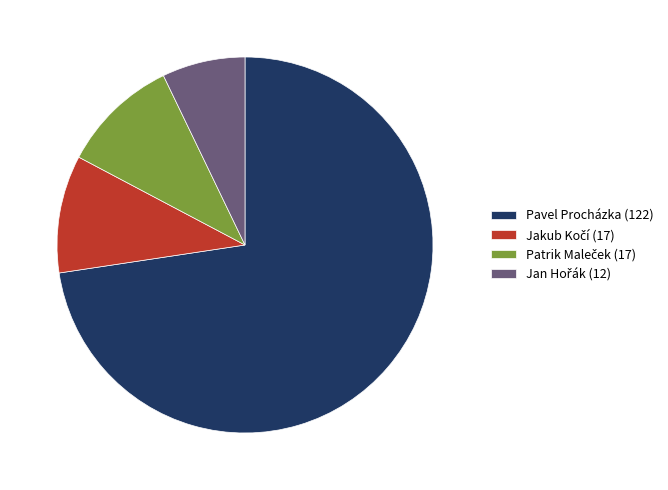

How many slices are in this pie chart?

4